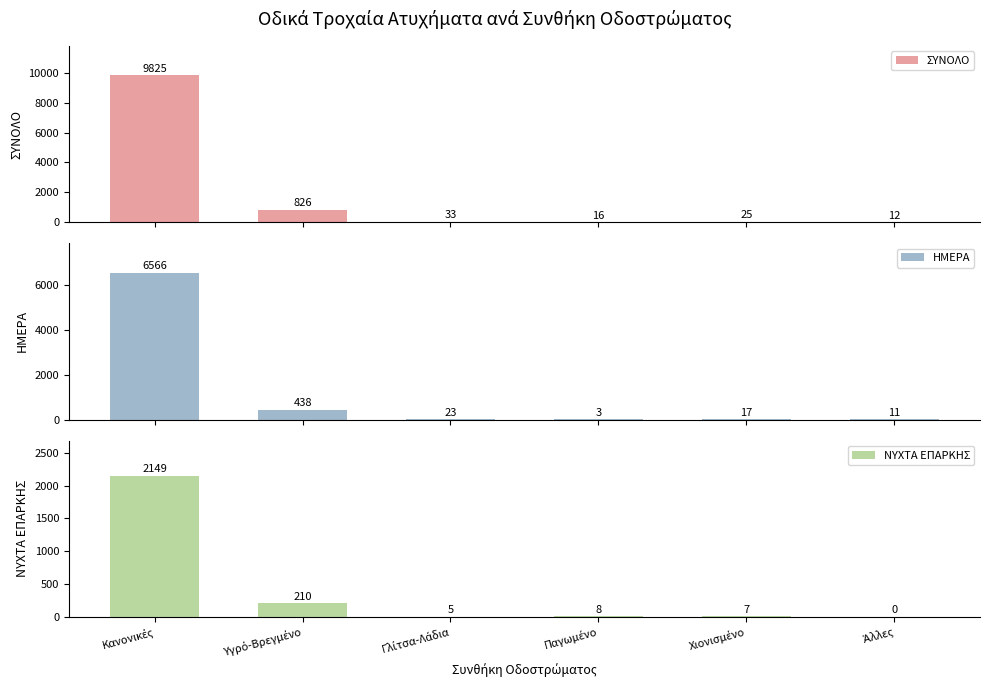

What is the average value of the ΣΥΝΟΛΟ series?

1790